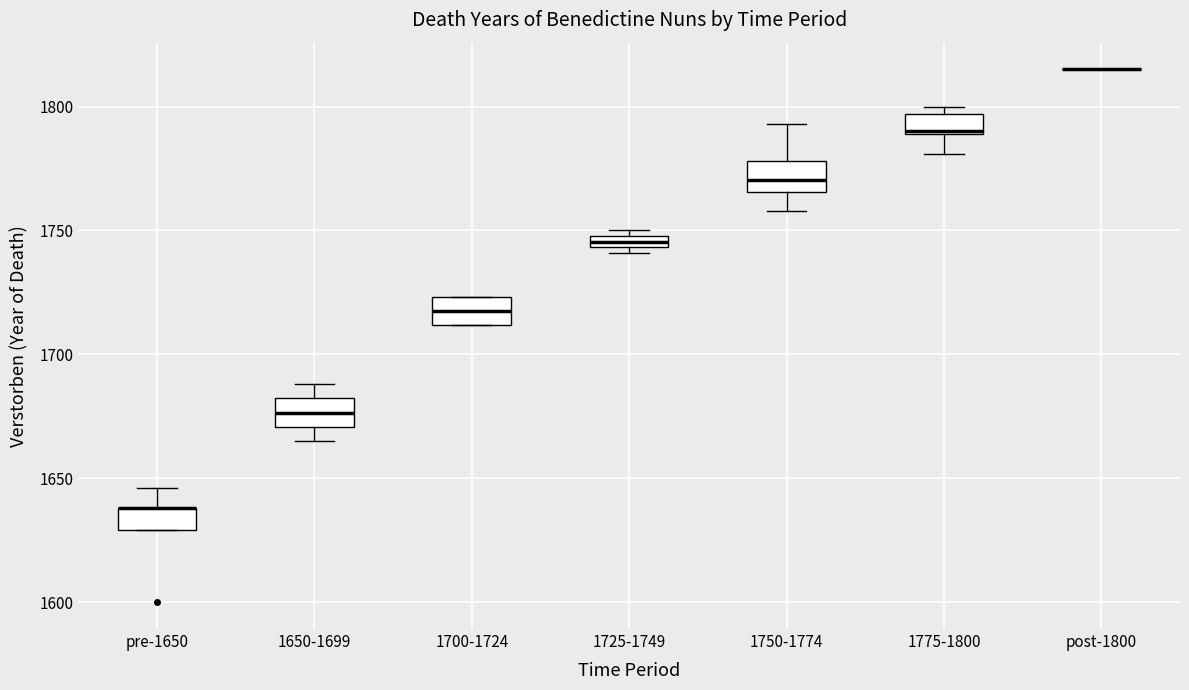

Where is the lower edge of the box for 1775-1800 on the y-axis? The values are not printed on the chart, so give them approximately, as read against the axis.

1790